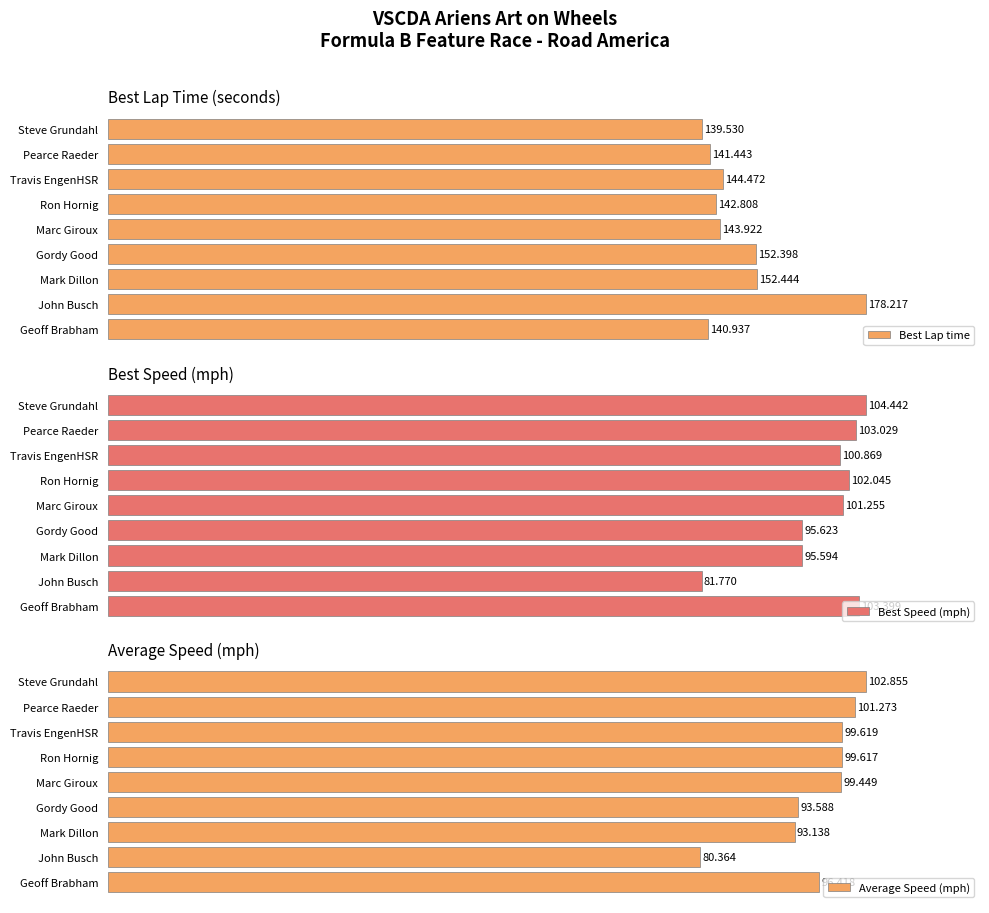

What is the value of the Best Speed (mph) bar at the 1st from the left?

104.4